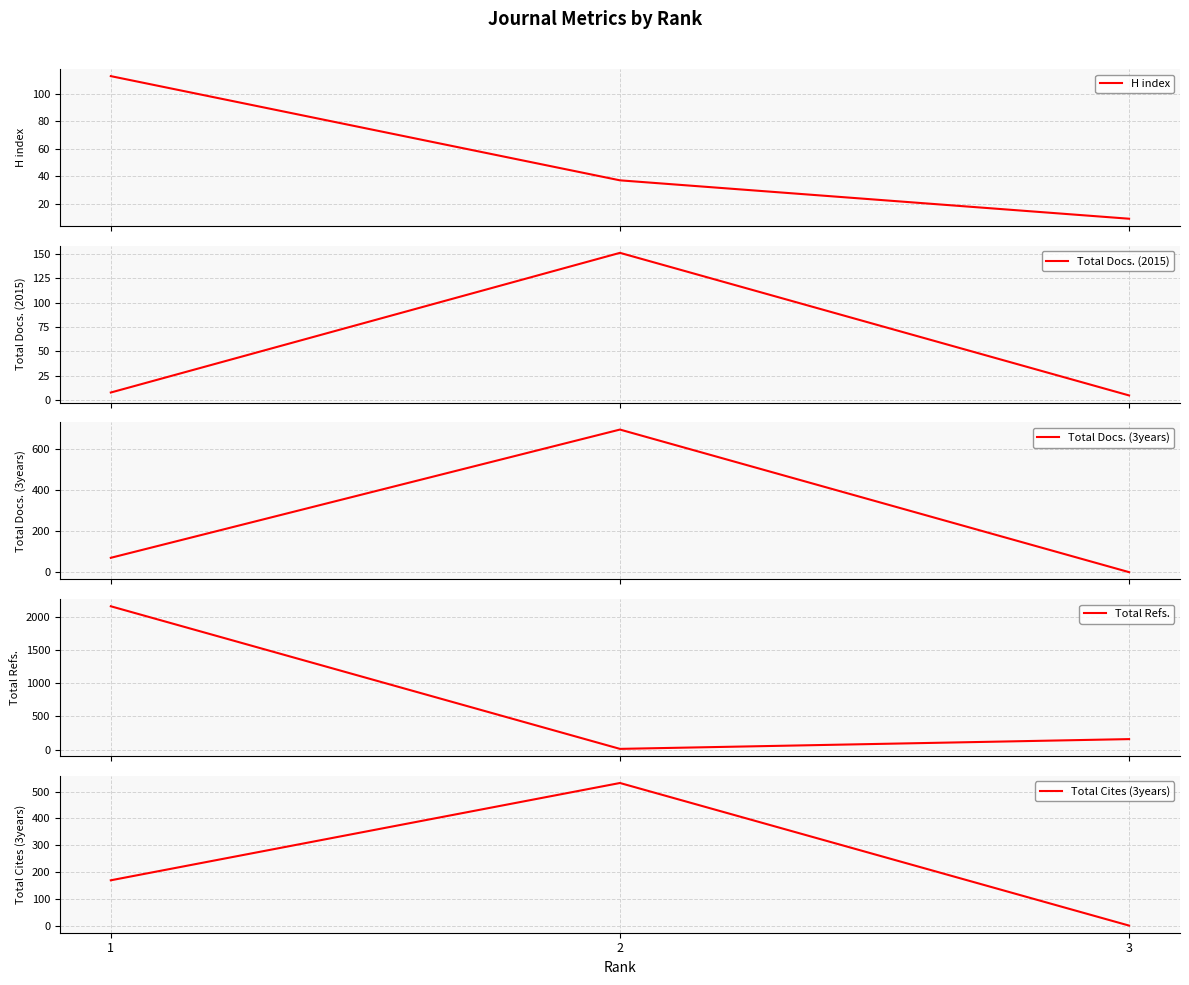

At 3, list the series in order from smallest to largest.

Total Docs. (3years), Total Cites (3years), Total Docs. (2015), H index, Total Refs.